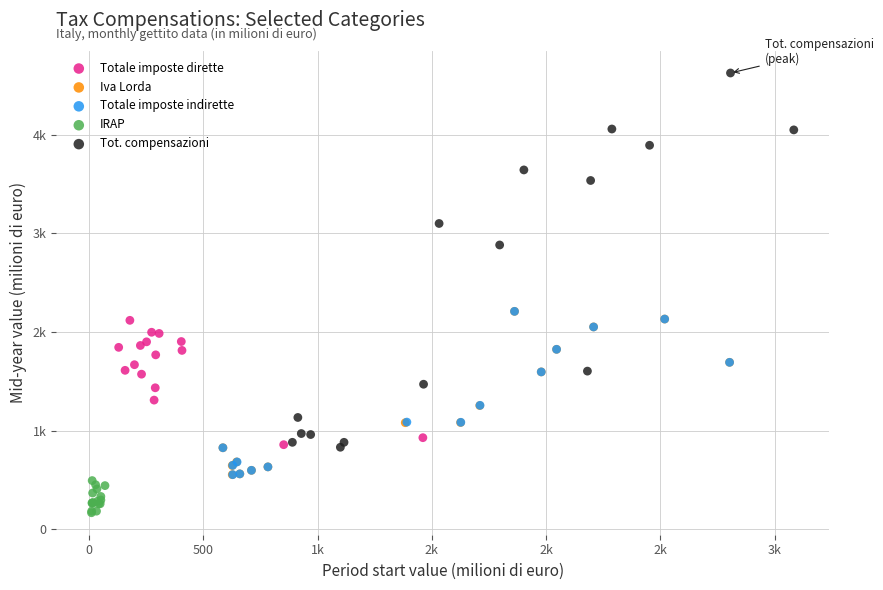

Which series contains the highest Y value?

Tot. compensazioni